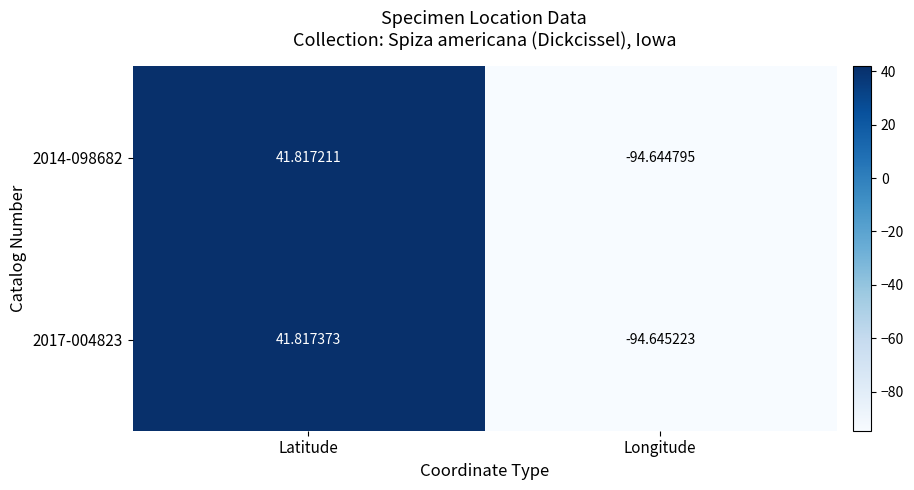

How many values in the 2017-004823 series exceed 41?

1